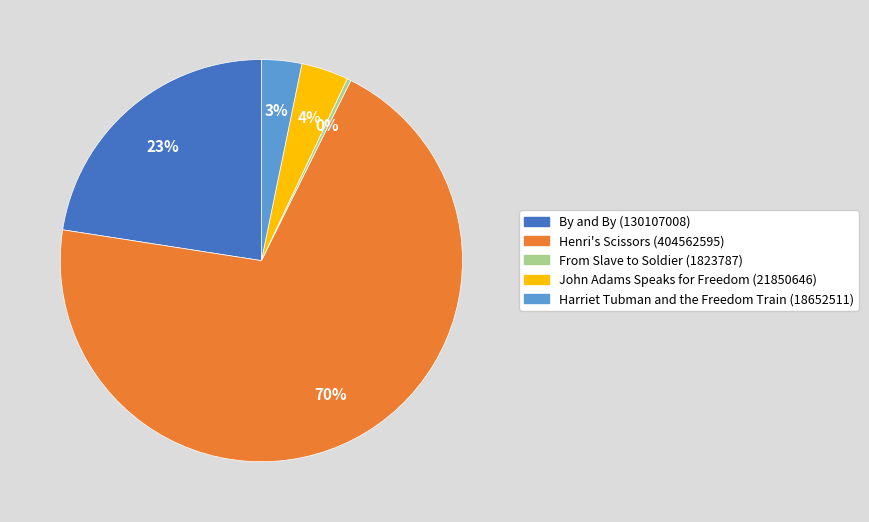

What is the smallest slice in the pie chart?

From Slave to Soldier (1823787)